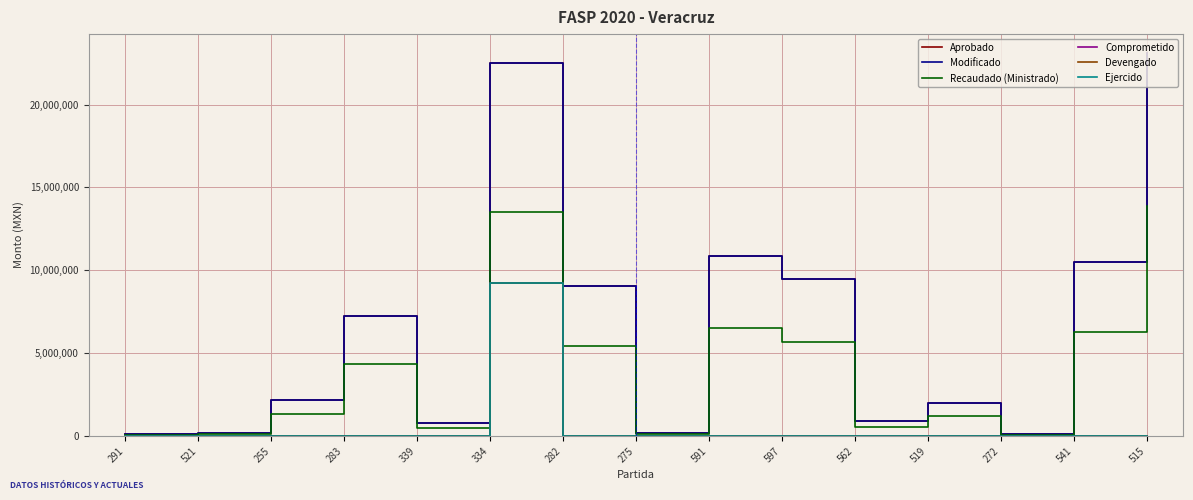

What is the value of the Modificado point at the 8th from the left?

162000.0